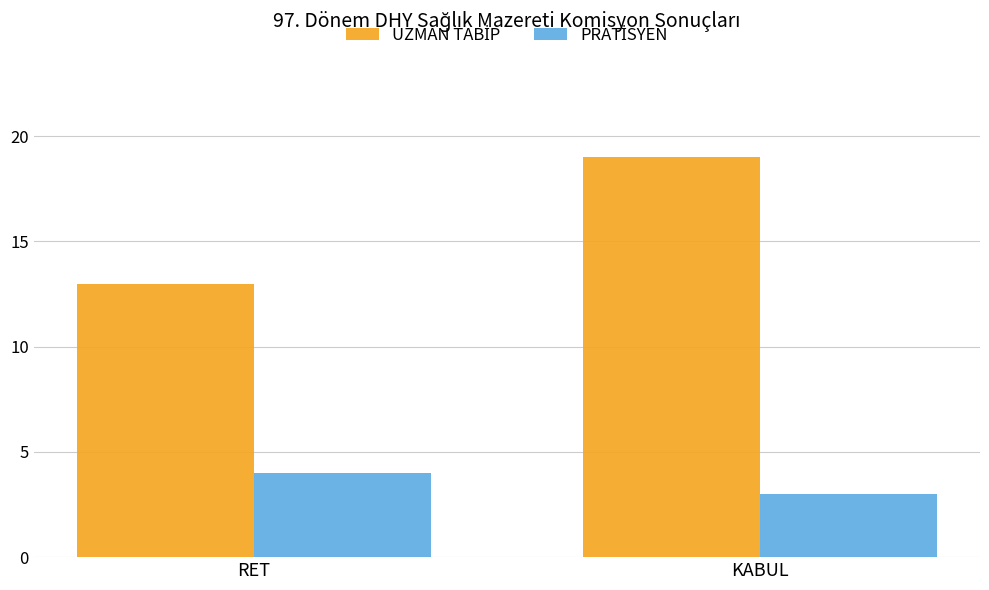

What is the total value across all series at RET?

17